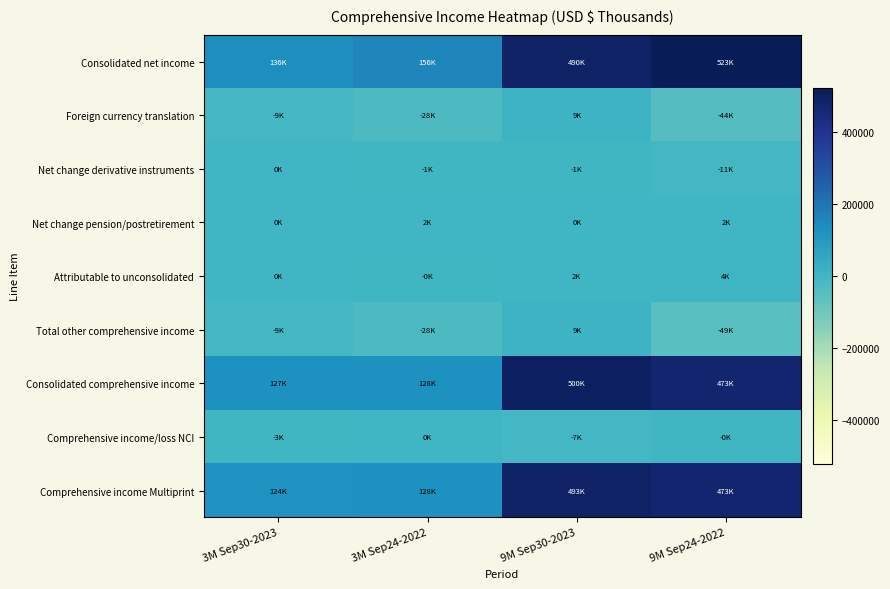

Reading right to left, extract all data points from this chart.

Consolidated net income: 9M Sep24-2022=522585	9M Sep30-2023=490353	3M Sep24-2022=155813	3M Sep30-2023=135709
Foreign currency translation: 9M Sep24-2022=-44086	9M Sep30-2023=8898	3M Sep24-2022=-28179	3M Sep30-2023=-9078
Net change derivative instruments: 9M Sep24-2022=-10974	9M Sep30-2023=-1401	3M Sep24-2022=-1179	3M Sep30-2023=324
Net change pension/postretirement: 9M Sep24-2022=1729	9M Sep30-2023=1	3M Sep24-2022=1608	3M Sep30-2023=0
Attributable to unconsolidated: 9M Sep24-2022=4218	9M Sep30-2023=1860	3M Sep24-2022=-191	3M Sep30-2023=222
Total other comprehensive income: 9M Sep24-2022=-49113	9M Sep30-2023=9358	3M Sep24-2022=-27941	3M Sep30-2023=-8532
Consolidated comprehensive income: 9M Sep24-2022=473472	9M Sep30-2023=499711	3M Sep24-2022=127872	3M Sep30-2023=127177
Comprehensive income/loss NCI: 9M Sep24-2022=-167	9M Sep30-2023=-6938	3M Sep24-2022=148	3M Sep30-2023=-3280
Comprehensive income Multiprint: 9M Sep24-2022=473305	9M Sep30-2023=492773	3M Sep24-2022=128020	3M Sep30-2023=123897